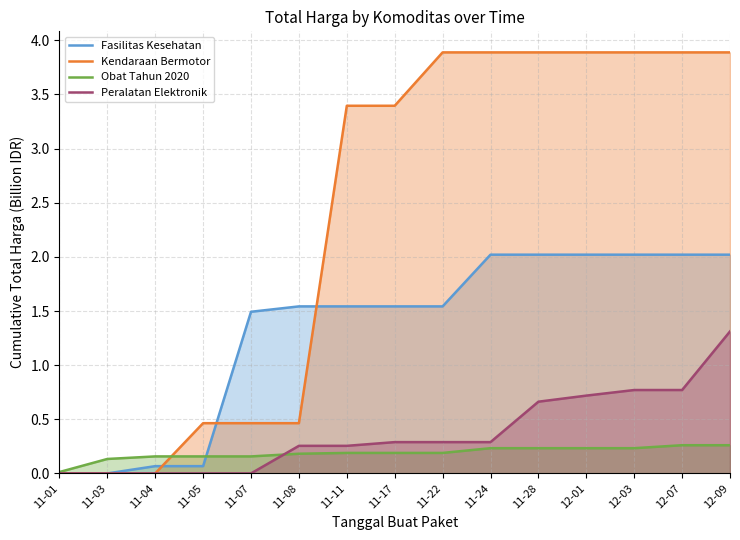

Is it true that Fasilitas Kesehatan equals -1.4 at 11-03?

False